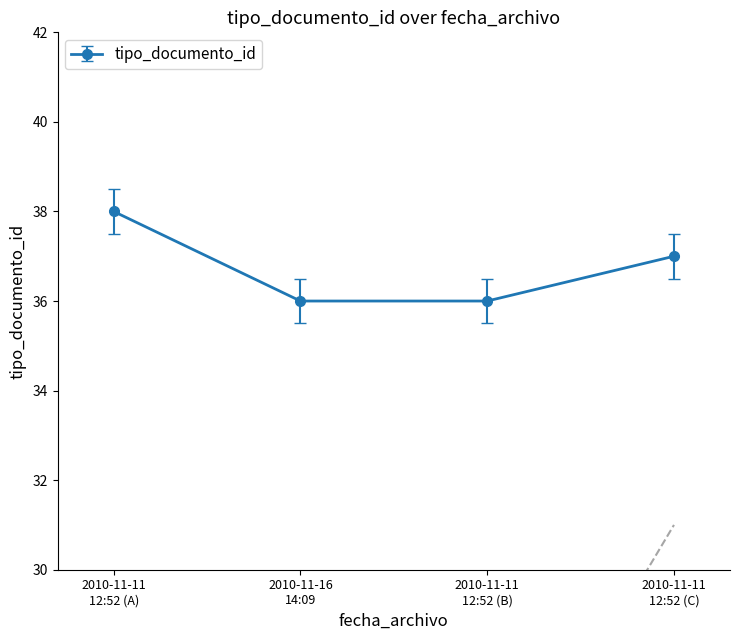

True or false: tipo_documento_id has more than 1 interior local peaks.

False